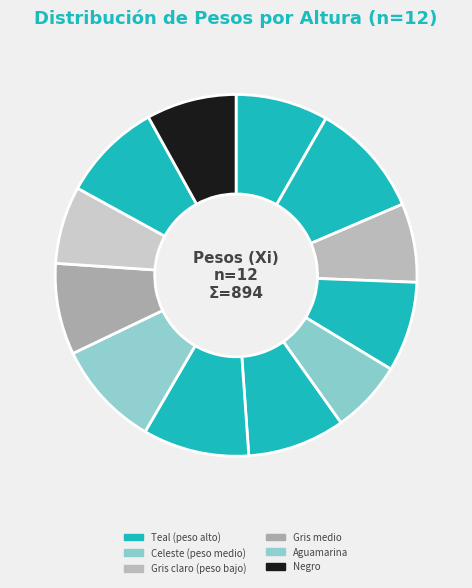

To the nearest percent, what is the average slice percentage?

8%